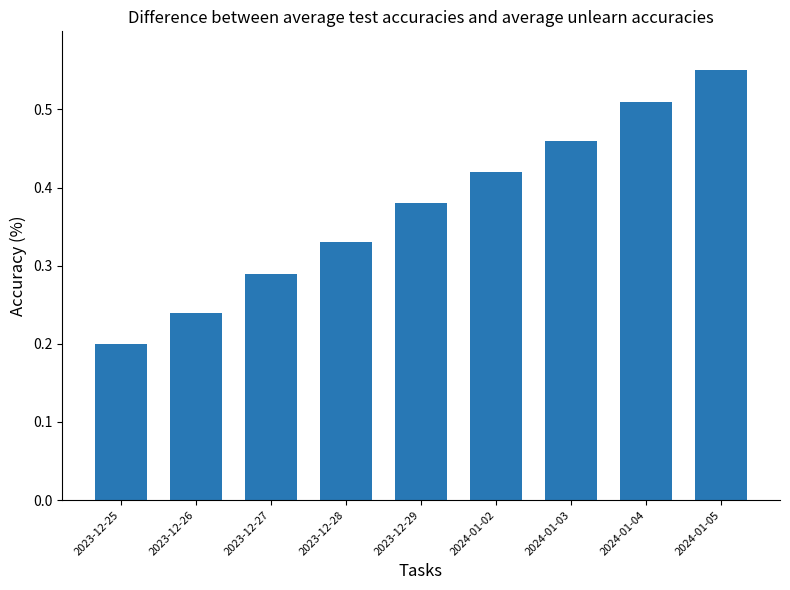

List the labels in order of value, smallest first.

2023-12-25, 2023-12-26, 2023-12-27, 2023-12-28, 2023-12-29, 2024-01-02, 2024-01-03, 2024-01-04, 2024-01-05